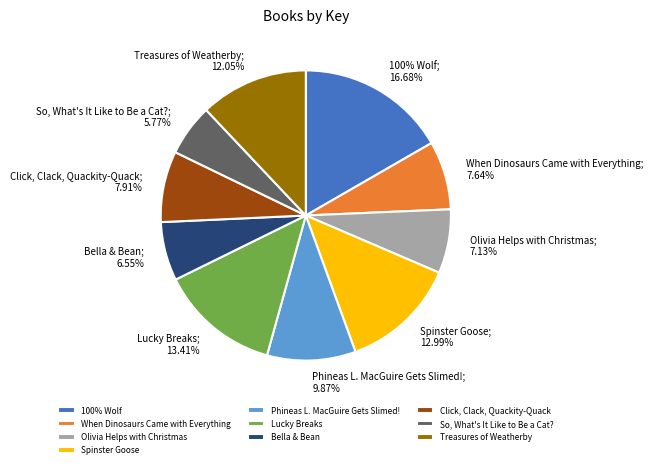

To the nearest percent, what percentage of the pie is 100% Wolf?

17%